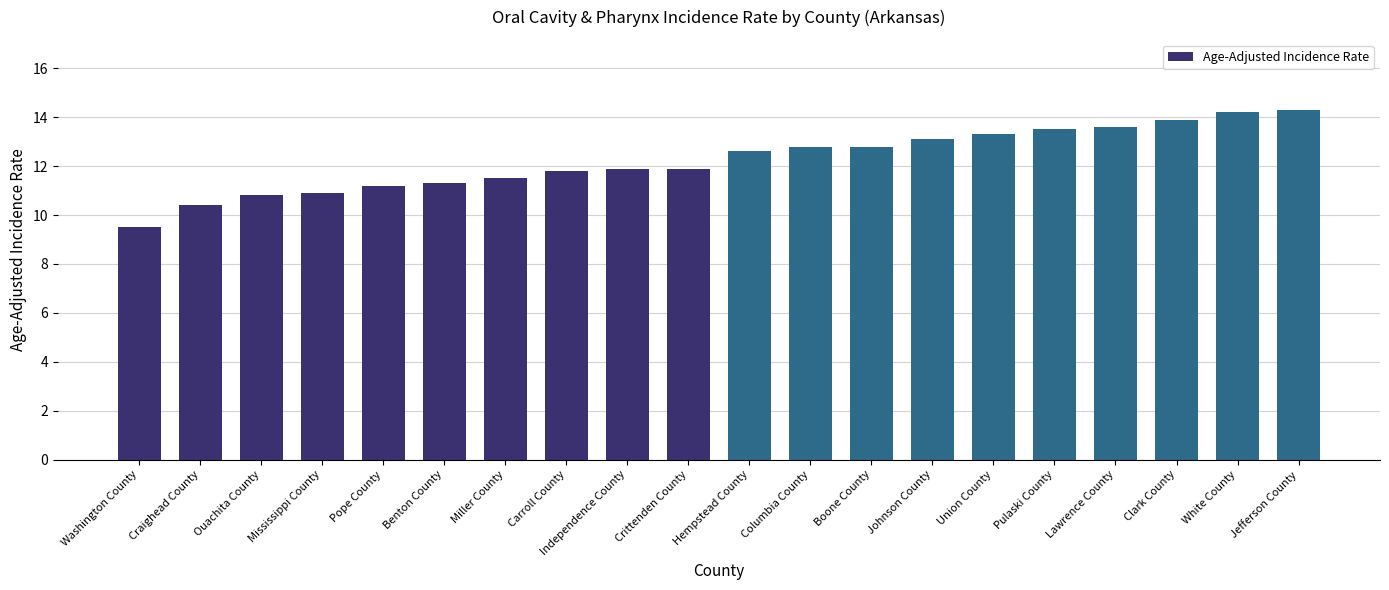

Between Ouachita County and Hempstead County, which is larger?

Hempstead County